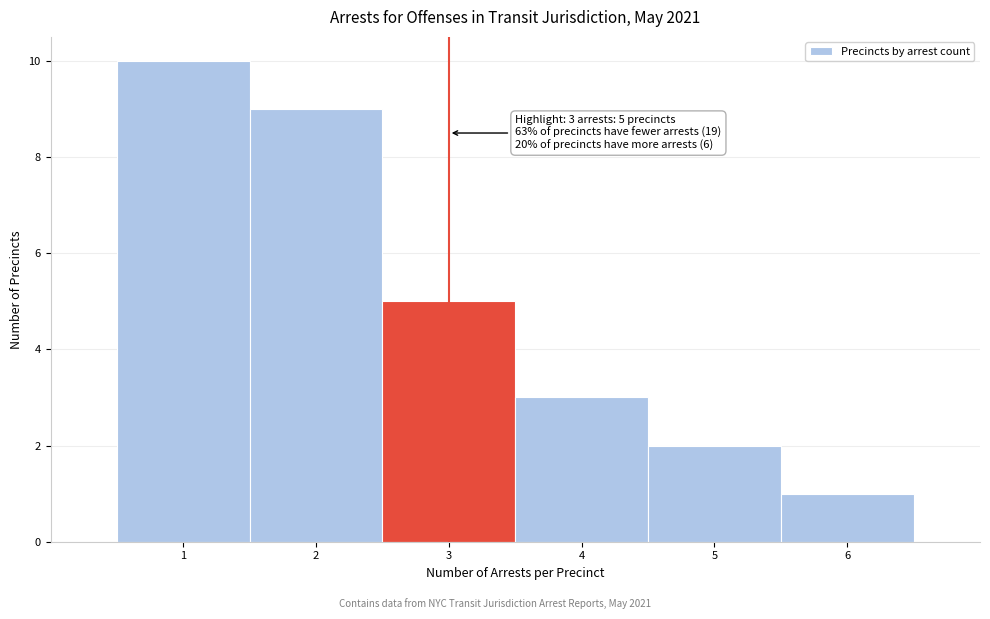

Over which range of the x-axis is the bar tallest?

0.5 to 1.5